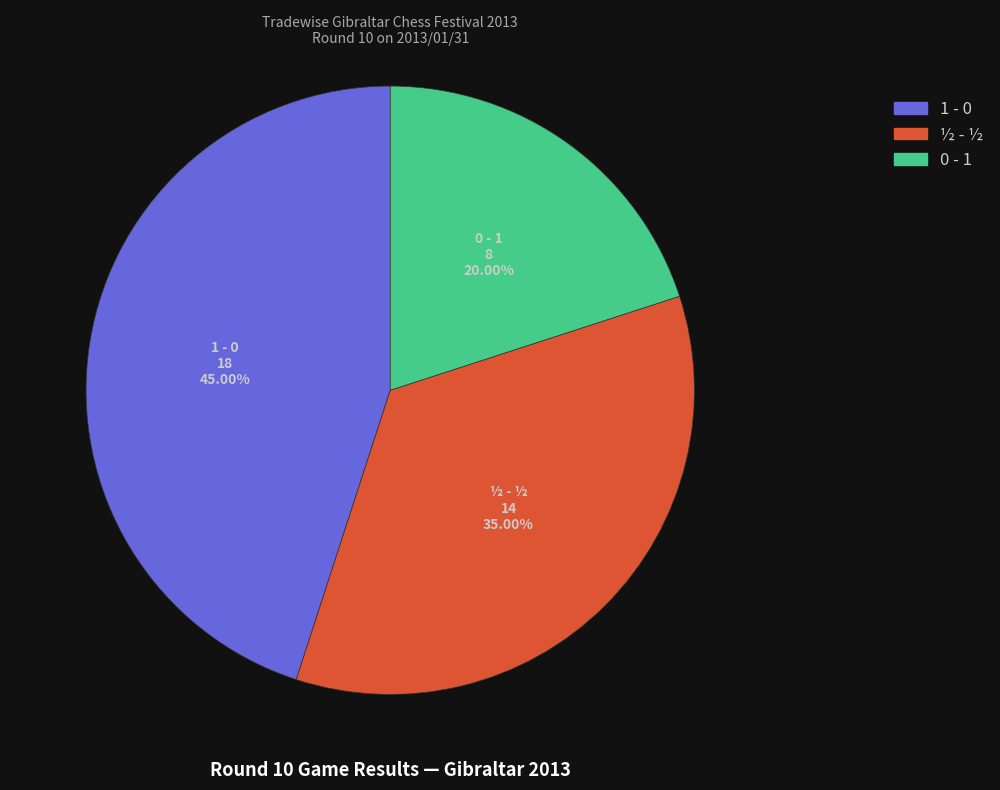

Between 1 - 0 and ½ - ½, which is larger?

1 - 0